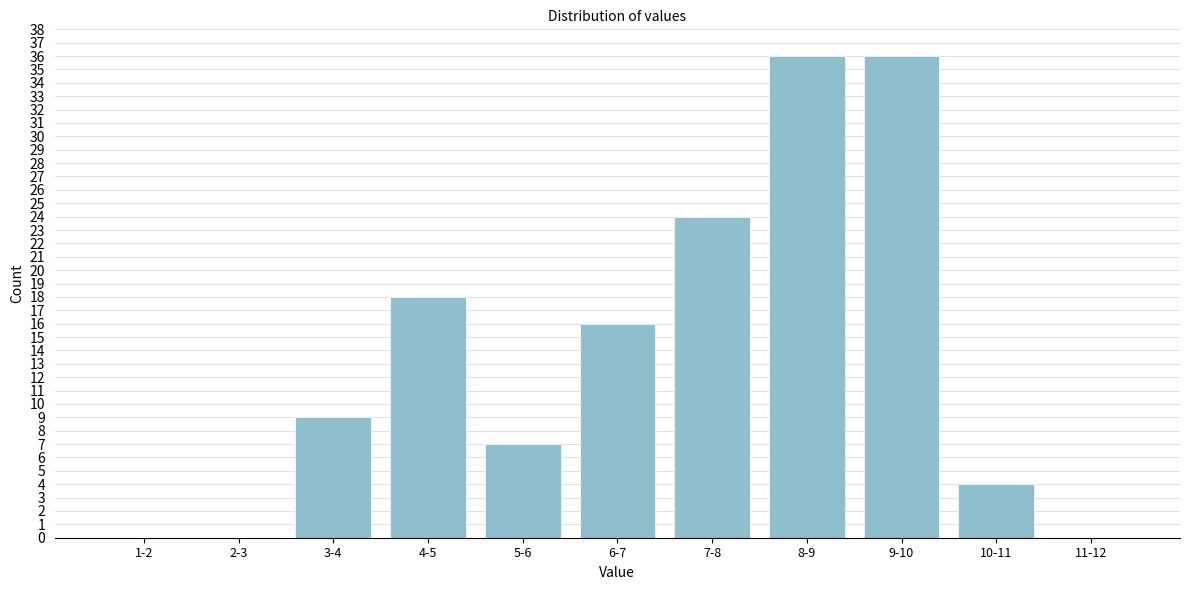

Reading left to right, extract all data points from this chart.

1-2=0	2-3=0	3-4=9	4-5=18	5-6=7	6-7=16	7-8=24	8-9=36	9-10=36	10-11=4	11-12=0